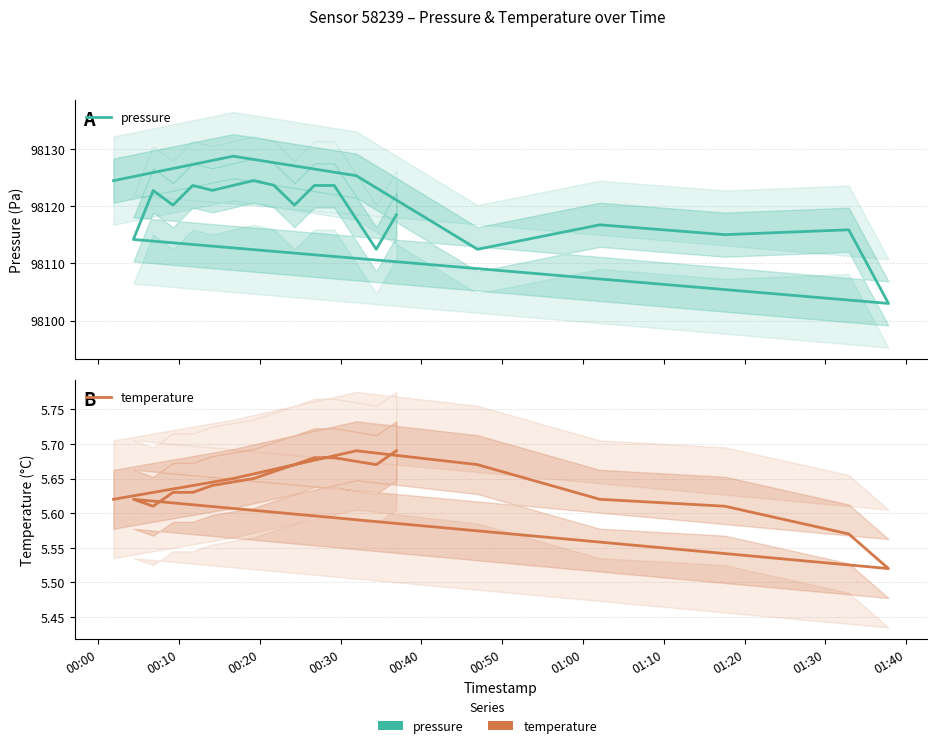

Rank the series by their average value, from lowest to highest.

temperature, pressure